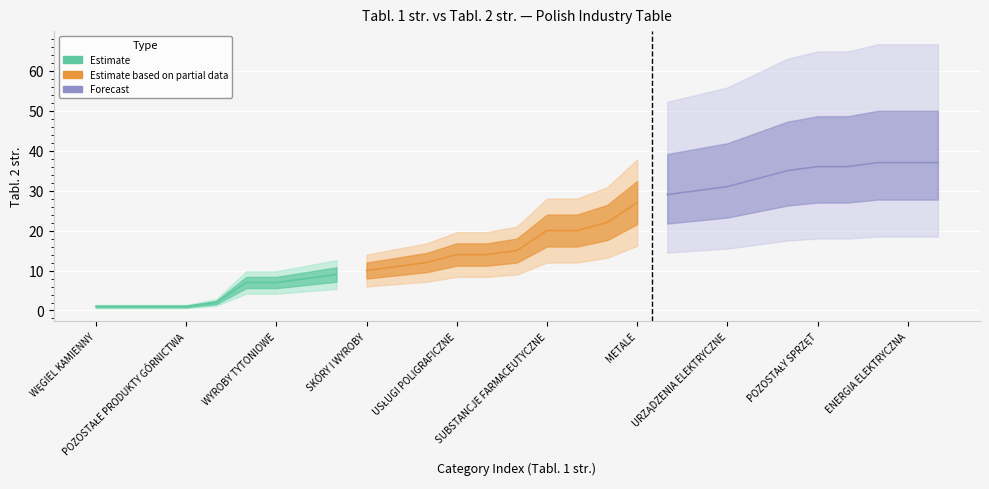

Reading left to right, transcribe all the data shown in this chart.

1=1	1=1	1=1	1=1	1=2	1=7	3=7	3=8	3=9	4=10	4=11	5=12	5=14	6=14	6=15	7=20	8=20	8=22	9=27	11=29	12=30	12=31	12=33	13=35	14=36	14=36	15=37	15=37	15=37